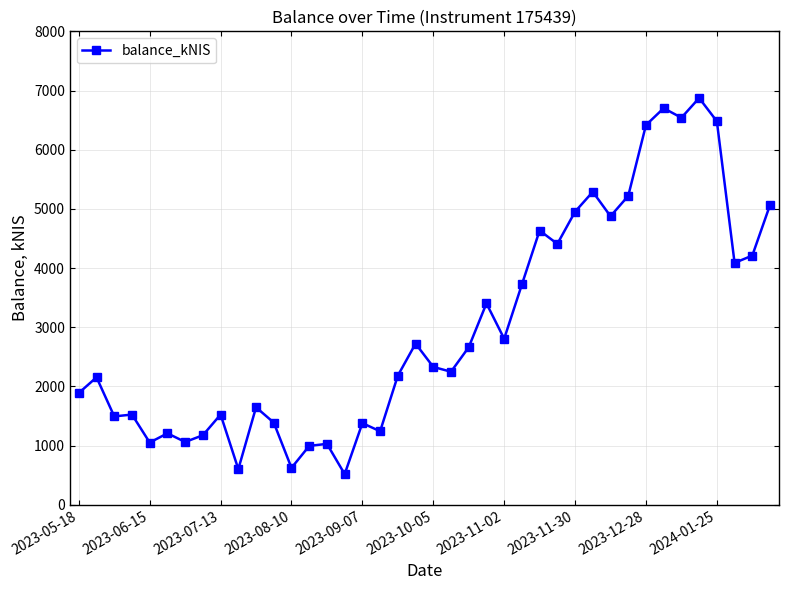

What is the greatest value displayed?

6873.2